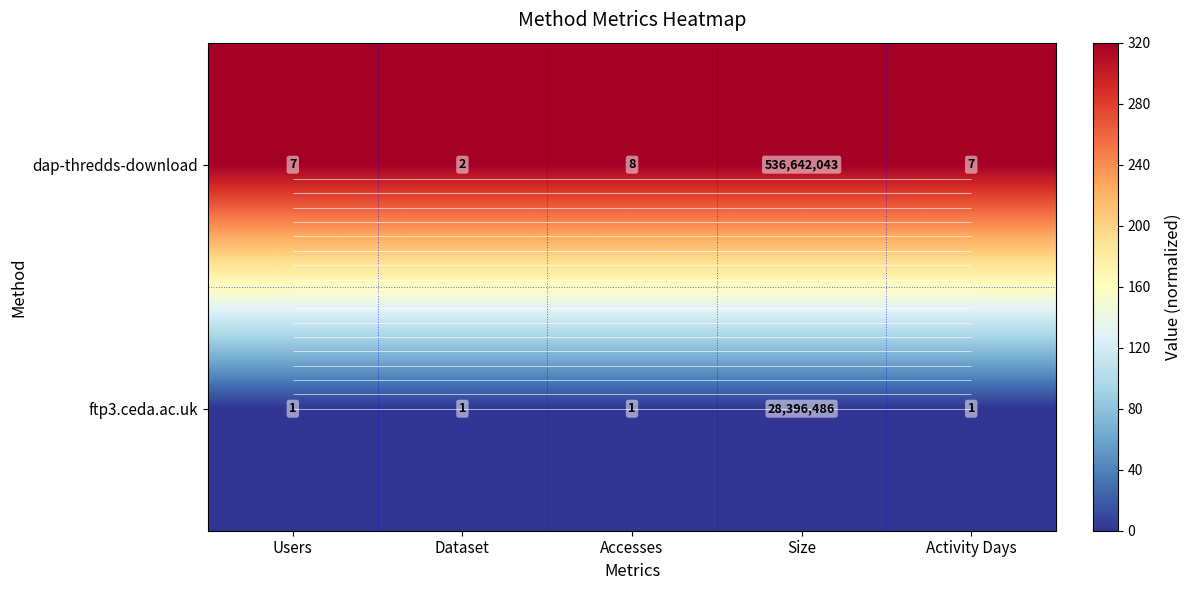

Which series has the largest total across all categories?

dap-thredds-download